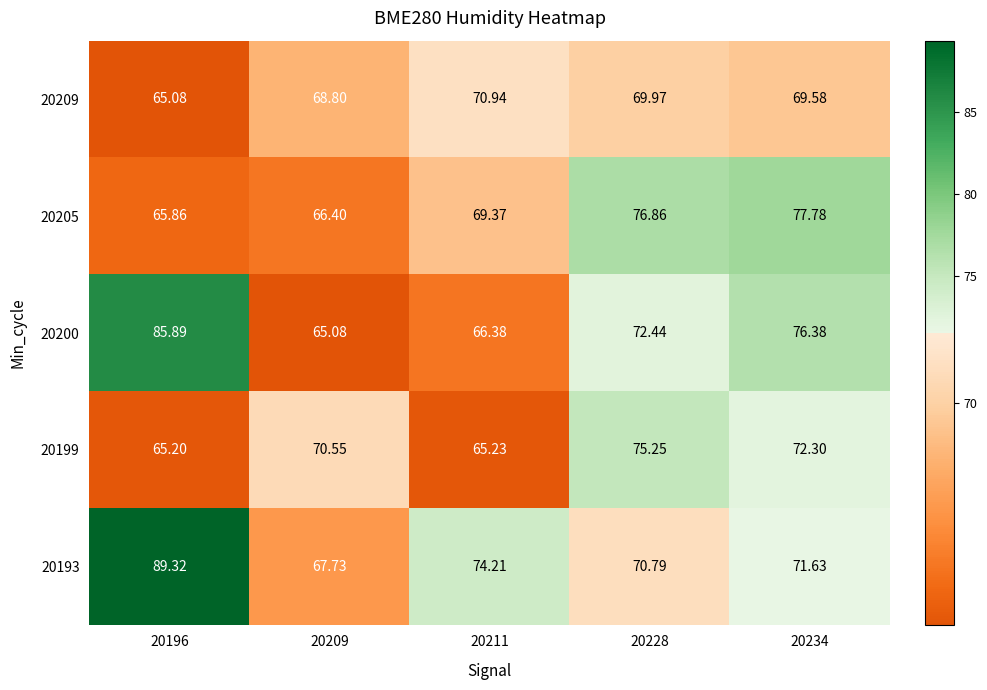

Is the value of 20193 at 20196 greater than the value of 20200 at 20228?

Yes